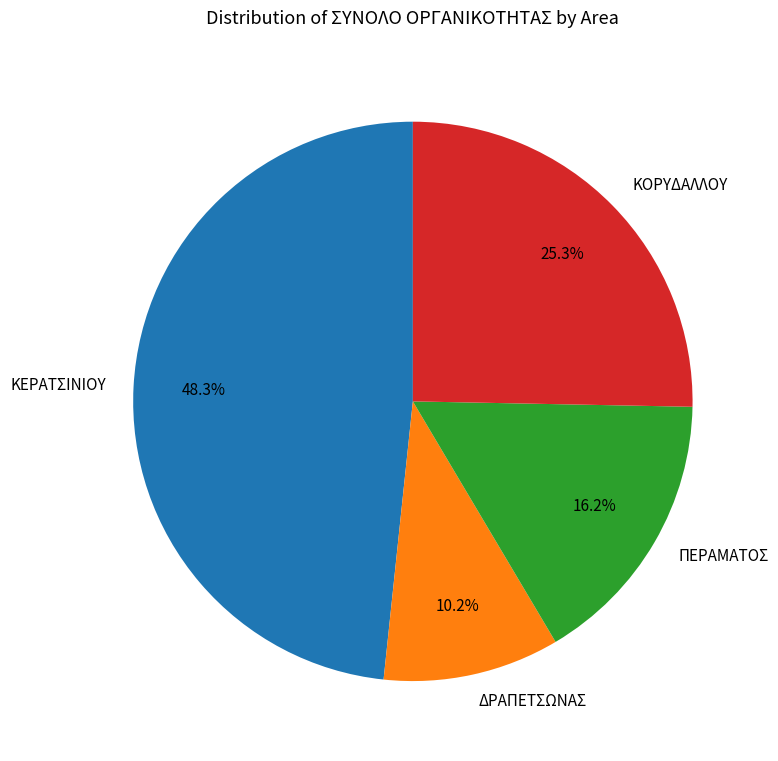

Which has a higher value, ΚΟΡΥΔΑΛΛΟΥ or ΔΡΑΠΕΤΣΩΝΑΣ?

ΚΟΡΥΔΑΛΛΟΥ